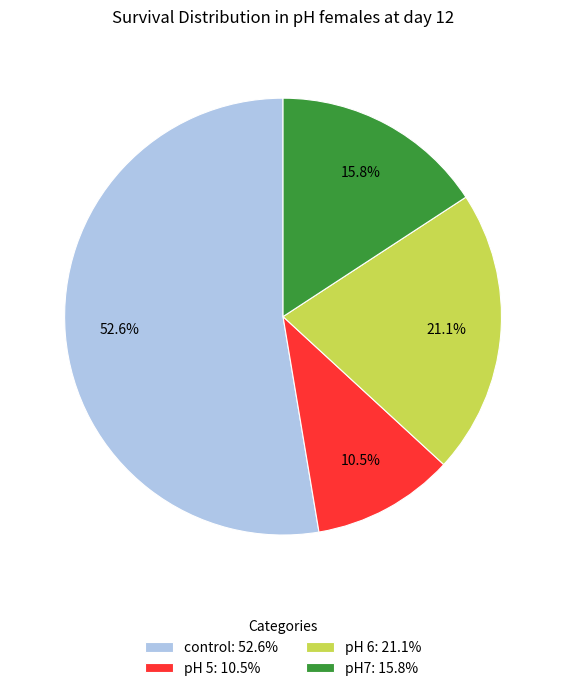

What is the majority slice?

control